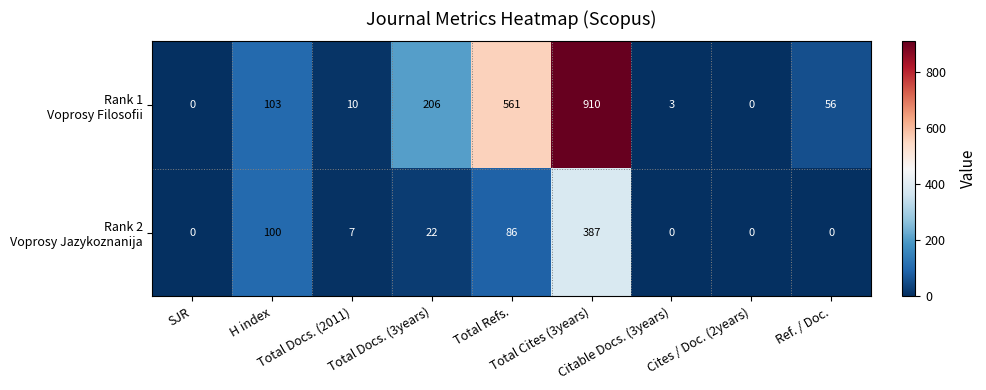

What is the total value across all series at Ref. / Doc.?

56